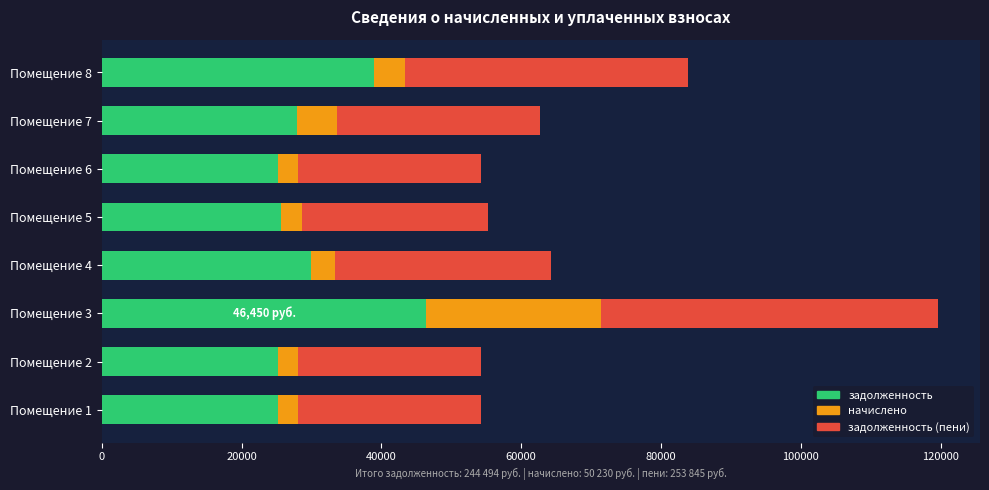

What is the difference between the задолженность values at Помещение 8 and Помещение 3?

7485.1